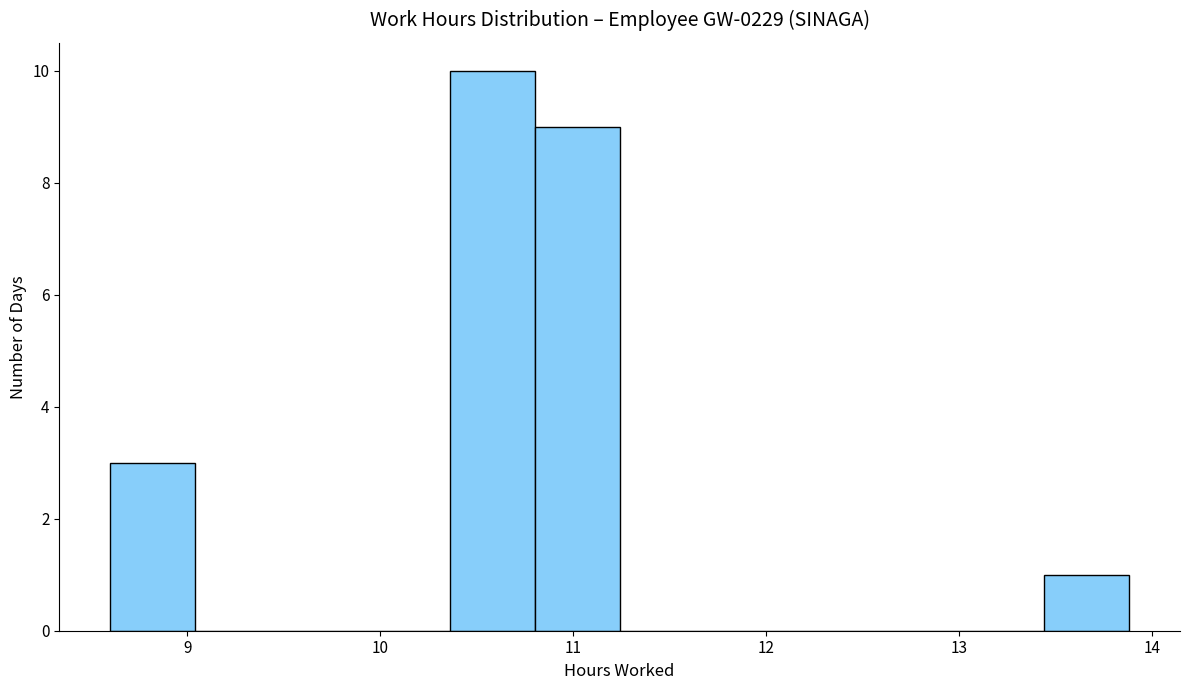

Which range on the x-axis has the tallest bar?

10.36 to 10.80